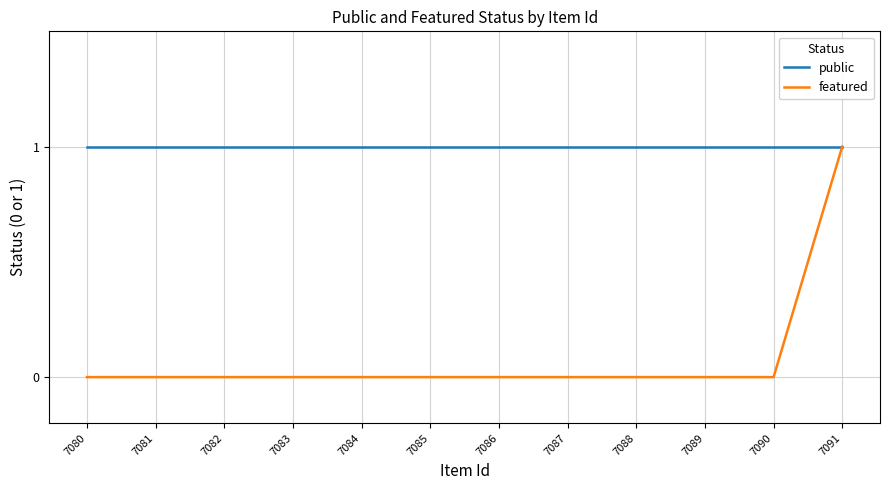

True or false: featured and public cross at least once.

False